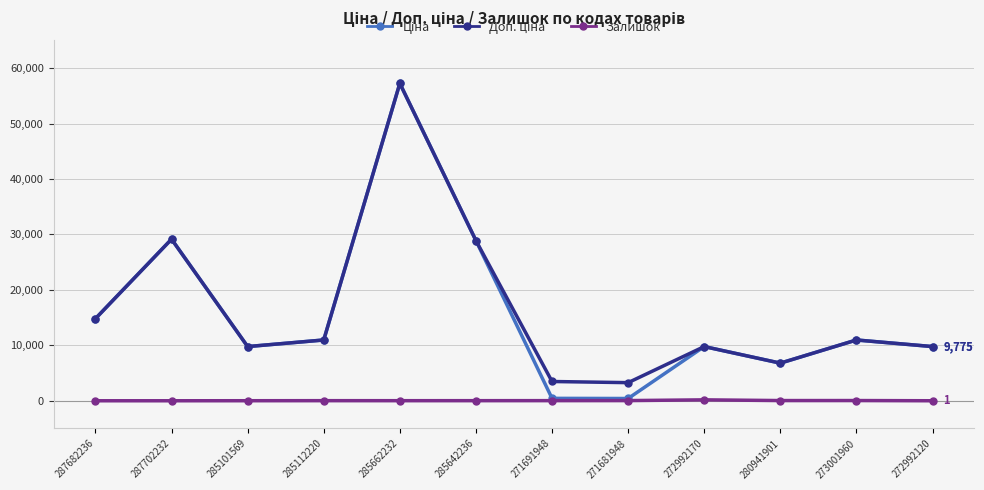

True or false: Залишок has more than 1 points higher than both neighbors.

True